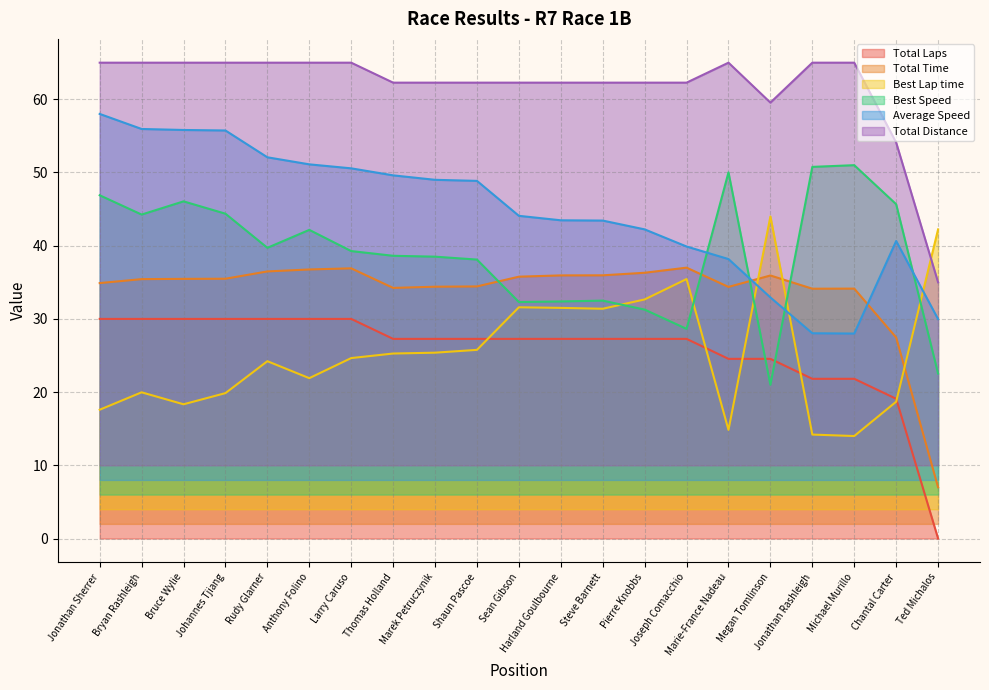

Reading left to right, extract all data points from this chart.

Total Laps: Jonathan Sherrer=30.0	Bryan Rashleigh=30.0	Bruce Wylie=30.0	Johannes Tjiang=30.0	Rudy Glarner=30.0	Anthony Folino=30.0	Larry Caruso=30.0	Thomas Holland=27.3	Marek Petruczynik=27.3	Shaun Pascoe=27.3	Sean Gibson=27.3	Harland Goulbourne=27.3	Steve Barnett=27.3	Pierre Knobbs=27.3	Joseph Comacchio=27.3	Marie-France Nadeau=24.5	Megan Tomlinson=24.5	Jonathan Rashleigh=21.8	Michael Murillo=21.8	Chantal Carter=19.1	Ted Michalos=0.0
Total Time: Jonathan Sherrer=34.9	Bryan Rashleigh=35.4	Bruce Wylie=35.5	Johannes Tjiang=35.5	Rudy Glarner=36.5	Anthony Folino=36.8	Larry Caruso=36.9	Thomas Holland=34.2	Marek Petruczynik=34.4	Shaun Pascoe=34.4	Sean Gibson=35.8	Harland Goulbourne=35.9	Steve Barnett=36.0	Pierre Knobbs=36.3	Joseph Comacchio=37.0	Marie-France Nadeau=34.4	Megan Tomlinson=35.9	Jonathan Rashleigh=34.1	Michael Murillo=34.1	Chantal Carter=27.5	Ted Michalos=7.0
Best Lap time: Jonathan Sherrer=17.6	Bryan Rashleigh=20.0	Bruce Wylie=18.3	Johannes Tjiang=19.9	Rudy Glarner=24.2	Anthony Folino=21.9	Larry Caruso=24.7	Thomas Holland=25.3	Marek Petruczynik=25.4	Shaun Pascoe=25.8	Sean Gibson=31.6	Harland Goulbourne=31.5	Steve Barnett=31.4	Pierre Knobbs=32.7	Joseph Comacchio=35.4	Marie-France Nadeau=14.8	Megan Tomlinson=44.0	Jonathan Rashleigh=14.2	Michael Murillo=14.0	Chantal Carter=18.7	Ted Michalos=42.2
Best Speed: Jonathan Sherrer=46.9	Bryan Rashleigh=44.3	Bruce Wylie=46.1	Johannes Tjiang=44.4	Rudy Glarner=39.7	Anthony Folino=42.2	Larry Caruso=39.3	Thomas Holland=38.6	Marek Petruczynik=38.5	Shaun Pascoe=38.1	Sean Gibson=32.3	Harland Goulbourne=32.4	Steve Barnett=32.5	Pierre Knobbs=31.3	Joseph Comacchio=28.6	Marie-France Nadeau=50.0	Megan Tomlinson=21.0	Jonathan Rashleigh=50.8	Michael Murillo=51.0	Chantal Carter=45.7	Ted Michalos=22.5
Average Speed: Jonathan Sherrer=58.0	Bryan Rashleigh=55.9	Bruce Wylie=55.8	Johannes Tjiang=55.7	Rudy Glarner=52.1	Anthony Folino=51.1	Larry Caruso=50.6	Thomas Holland=49.6	Marek Petruczynik=49.0	Shaun Pascoe=48.9	Sean Gibson=44.1	Harland Goulbourne=43.5	Steve Barnett=43.4	Pierre Knobbs=42.2	Joseph Comacchio=39.9	Marie-France Nadeau=38.2	Megan Tomlinson=32.9	Jonathan Rashleigh=28.0	Michael Murillo=28.0	Chantal Carter=40.6	Ted Michalos=30.0
Total Distance: Jonathan Sherrer=65.0	Bryan Rashleigh=65.0	Bruce Wylie=65.0	Johannes Tjiang=65.0	Rudy Glarner=65.0	Anthony Folino=65.0	Larry Caruso=65.0	Thomas Holland=62.3	Marek Petruczynik=62.3	Shaun Pascoe=62.3	Sean Gibson=62.3	Harland Goulbourne=62.3	Steve Barnett=62.3	Pierre Knobbs=62.3	Joseph Comacchio=62.3	Marie-France Nadeau=65.0	Megan Tomlinson=59.5	Jonathan Rashleigh=65.0	Michael Murillo=65.0	Chantal Carter=54.1	Ted Michalos=35.0